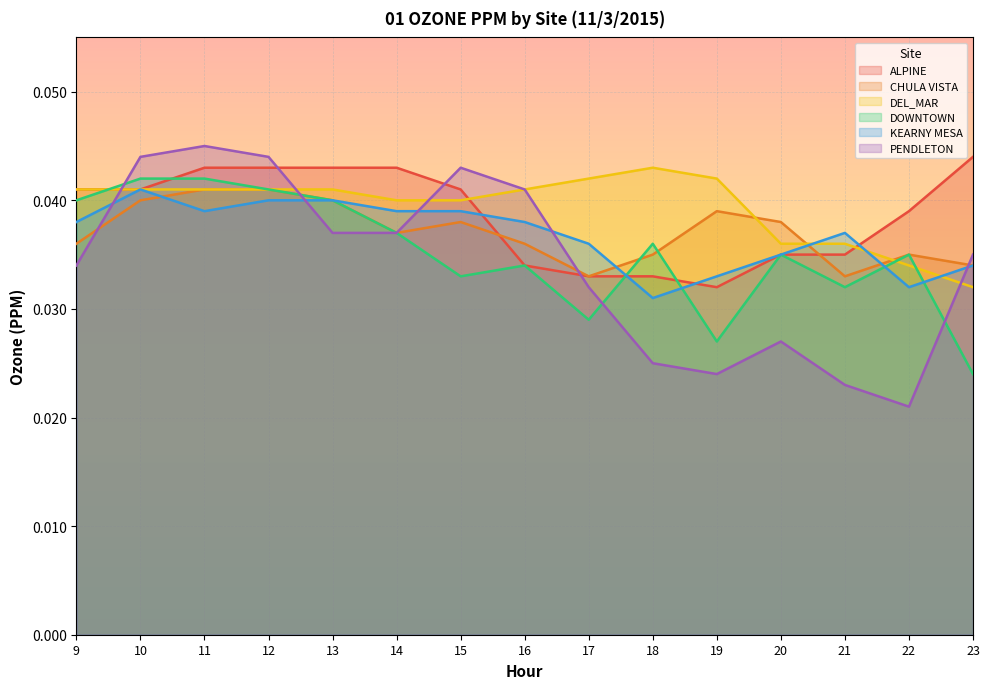

Count the number of categories in the chart.

15